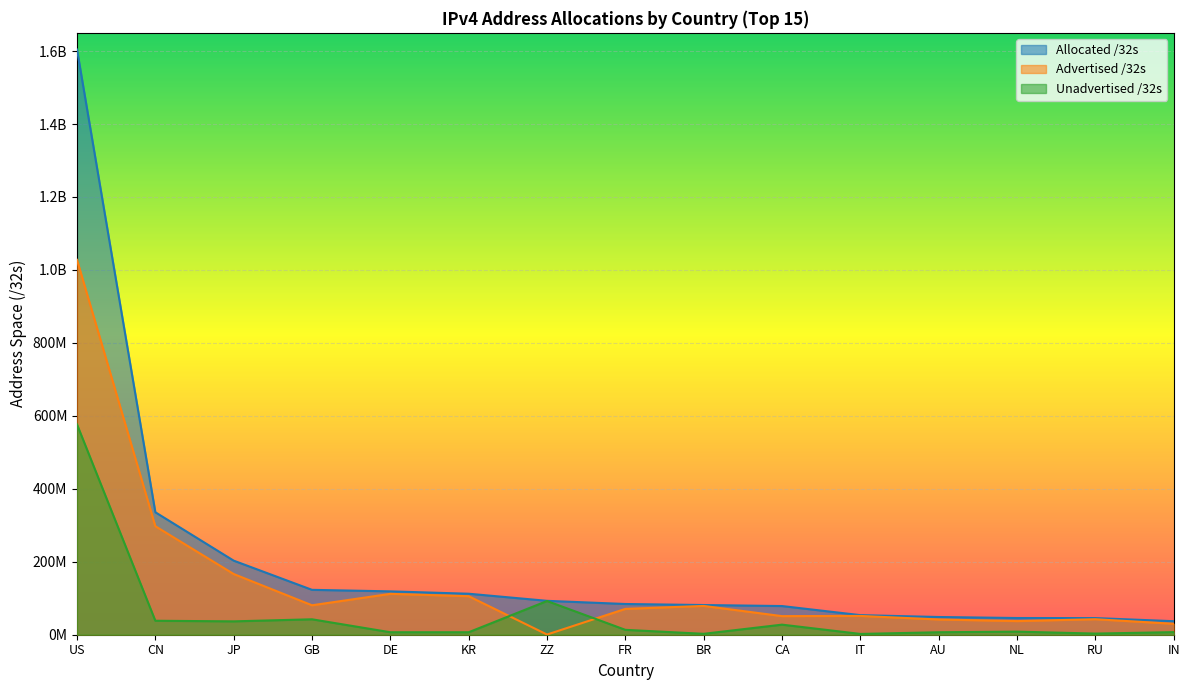

Rank the series by their maximum value, from highest to lowest.

Allocated /32s, Advertised /32s, Unadvertised /32s